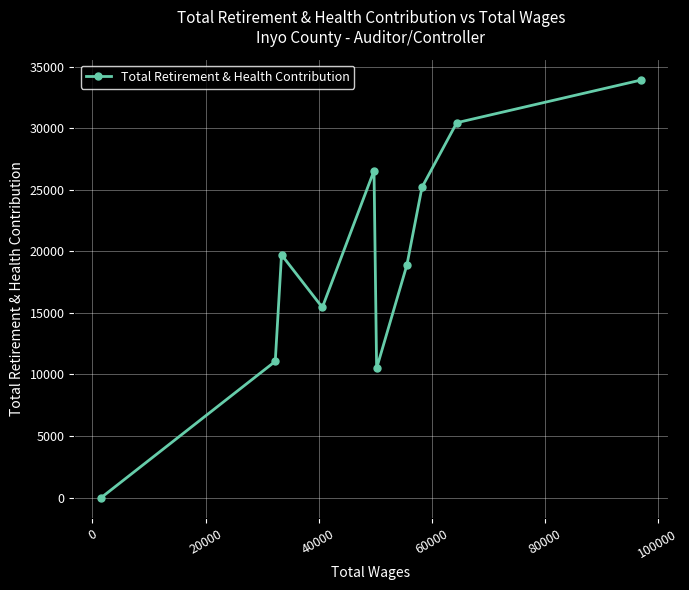

Count the number of values greater than 19719.

4